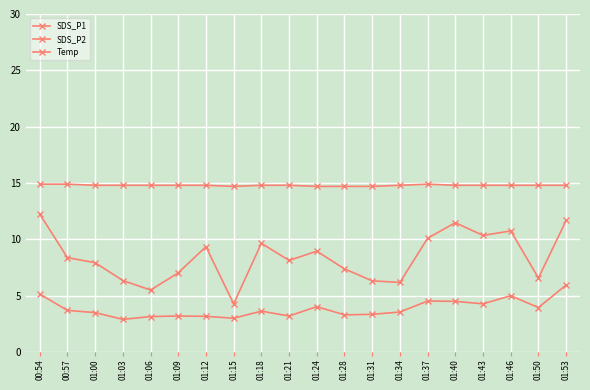

How many lines are shown in the chart?

3